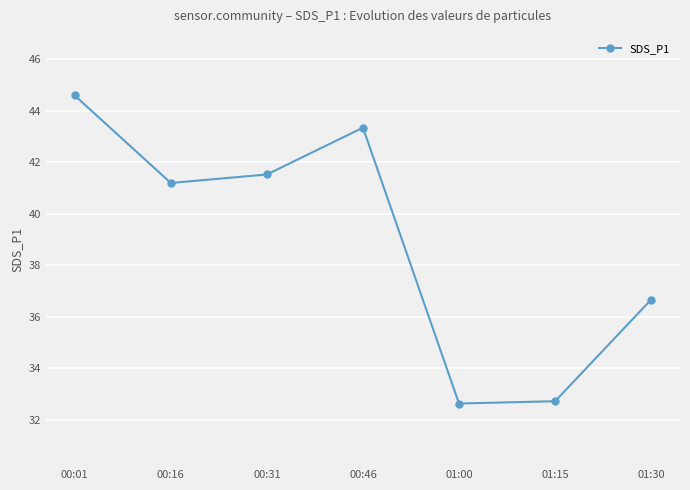

What position from the right is 00:16?

6